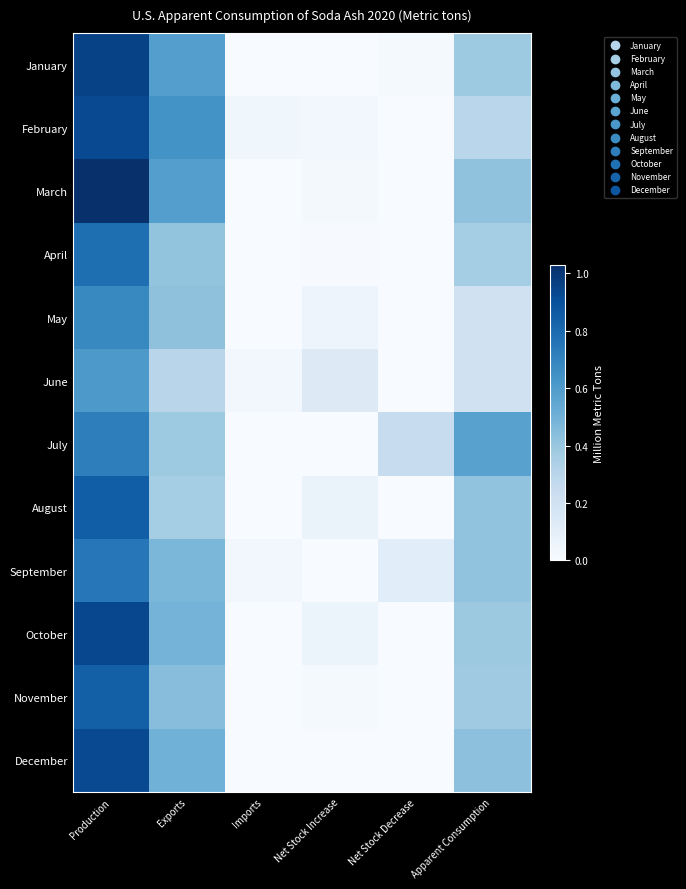

Reading right to left, what are all the values shown in this chart?

January: Apparent Consumption=0.4	Net Stock Decrease=0.0	Net Stock Increase=0.0	Imports=0.0	Exports=0.6	Production=1.0
February: Apparent Consumption=0.3	Net Stock Decrease=0.0	Net Stock Increase=0.0	Imports=0.0	Exports=0.6	Production=0.9
March: Apparent Consumption=0.4	Net Stock Decrease=0.0	Net Stock Increase=0.0	Imports=0.0	Exports=0.6	Production=1.0
April: Apparent Consumption=0.4	Net Stock Decrease=0.0	Net Stock Increase=0.0	Imports=0.0	Exports=0.4	Production=0.8
May: Apparent Consumption=0.2	Net Stock Decrease=0.0	Net Stock Increase=0.1	Imports=0.0	Exports=0.4	Production=0.7
June: Apparent Consumption=0.2	Net Stock Decrease=0.0	Net Stock Increase=0.1	Imports=0.0	Exports=0.3	Production=0.6
July: Apparent Consumption=0.6	Net Stock Decrease=0.2	Net Stock Increase=0.0	Imports=0.0	Exports=0.4	Production=0.7
August: Apparent Consumption=0.4	Net Stock Decrease=0.0	Net Stock Increase=0.1	Imports=0.0	Exports=0.4	Production=0.8
September: Apparent Consumption=0.4	Net Stock Decrease=0.1	Net Stock Increase=0.0	Imports=0.0	Exports=0.5	Production=0.7
October: Apparent Consumption=0.4	Net Stock Decrease=0.0	Net Stock Increase=0.1	Imports=0.0	Exports=0.5	Production=0.9
November: Apparent Consumption=0.4	Net Stock Decrease=0.0	Net Stock Increase=0.0	Imports=0.0	Exports=0.4	Production=0.8
December: Apparent Consumption=0.4	Net Stock Decrease=0.0	Net Stock Increase=0.0	Imports=0.0	Exports=0.5	Production=0.9